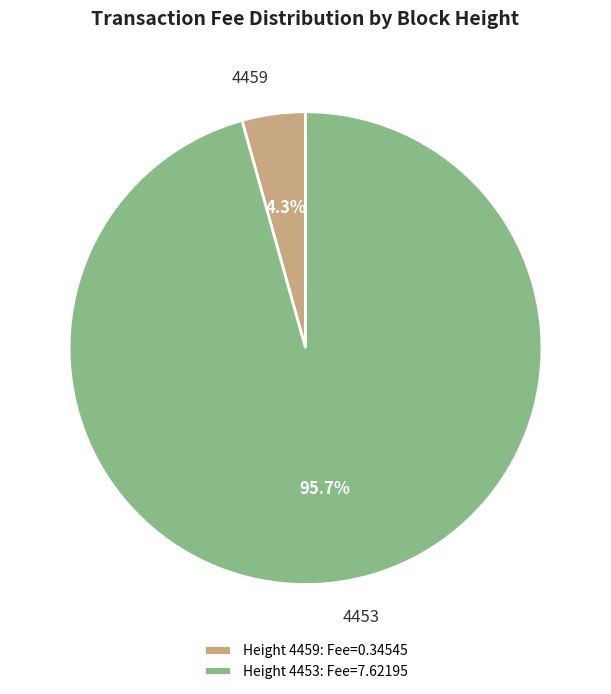

Which category accounts for the majority?

4453